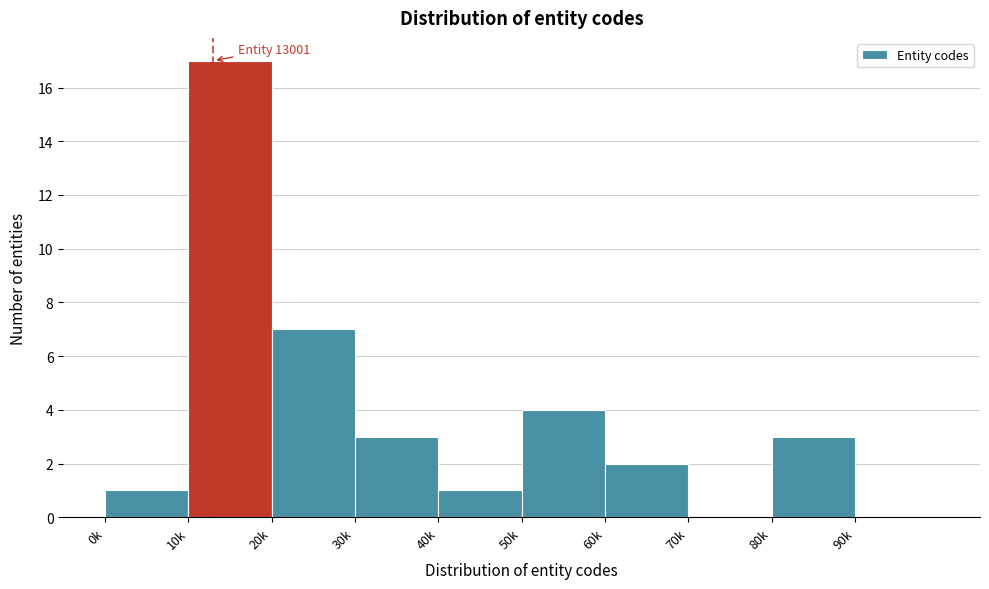

Reading left to right, list all the values displayed in this chart.

0k=1	10k=17	20k=7	30k=3	40k=1	50k=4	60k=2	70k=0	80k=3	90k=0